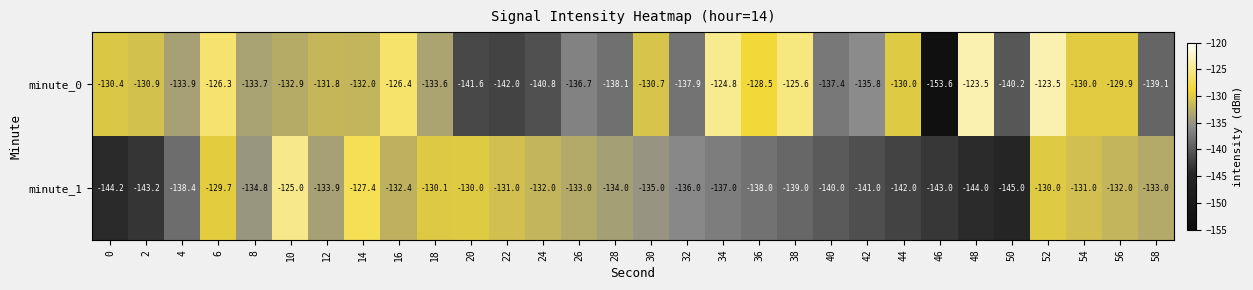

How many data points in minute_0 are above -132?

14